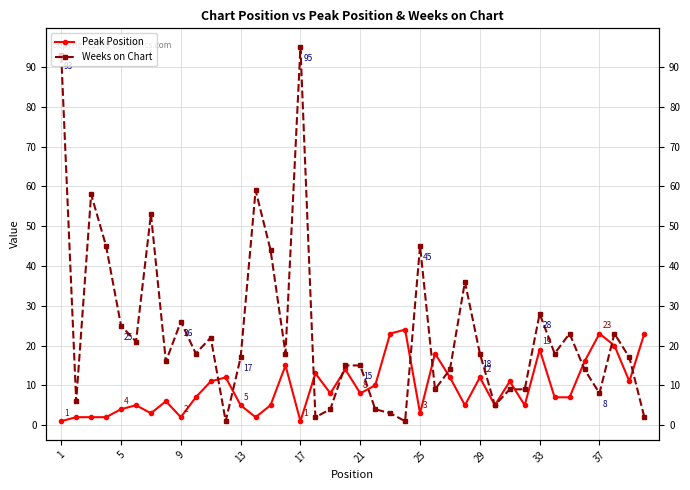

How many interior local peaks does the Weeks on Chart series have?

11